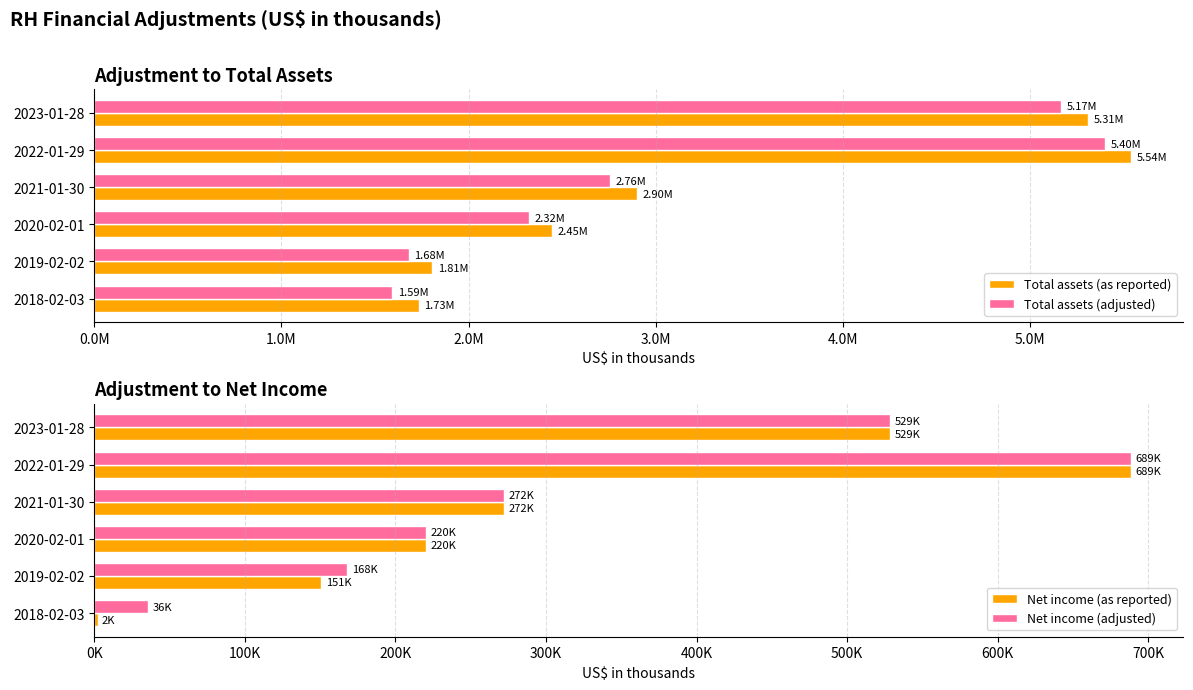

What is the average value of the Total assets (adjusted) series?

3153130